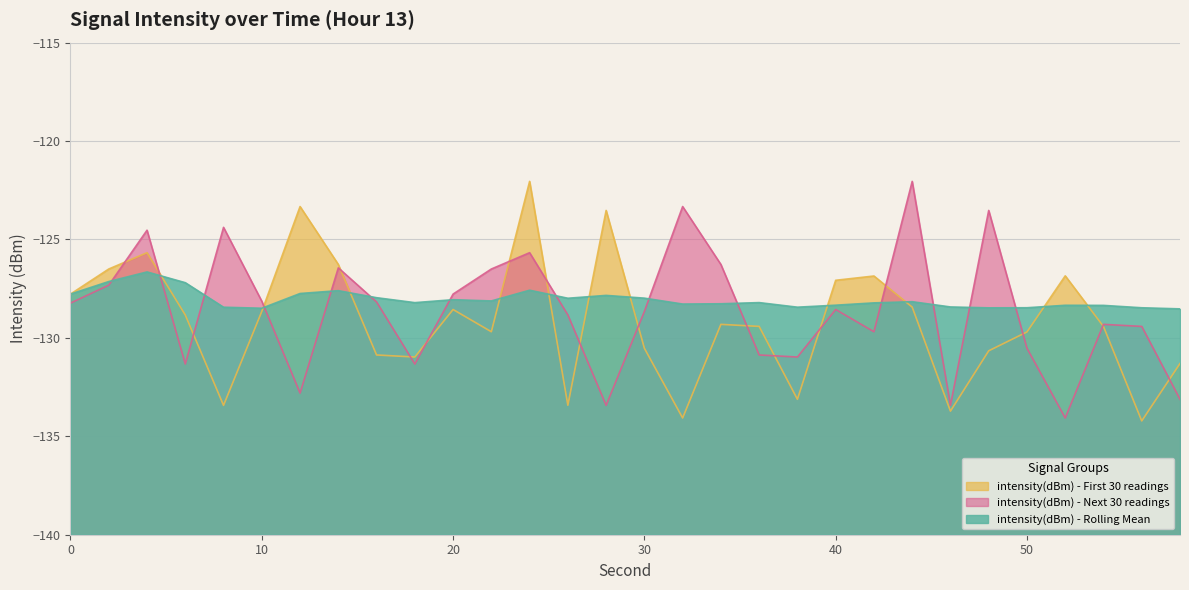

How many lines are shown in the chart?

3